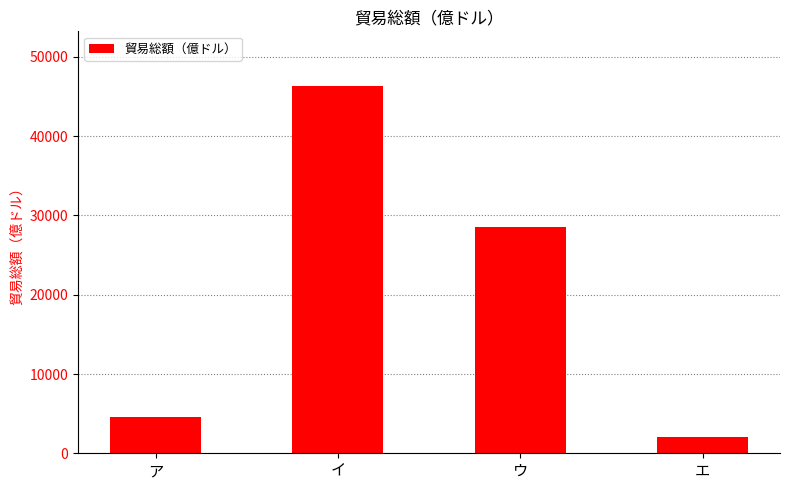

What is the maximum value shown in the chart?

46292.1